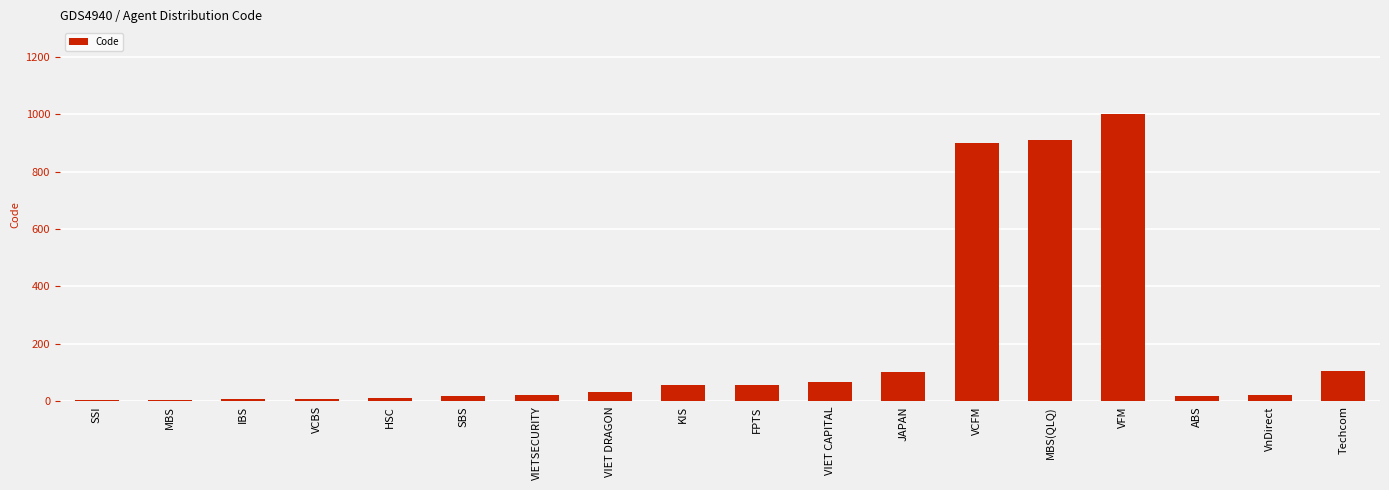

The chart shows a value of 58 at FPTS. True or false?

True